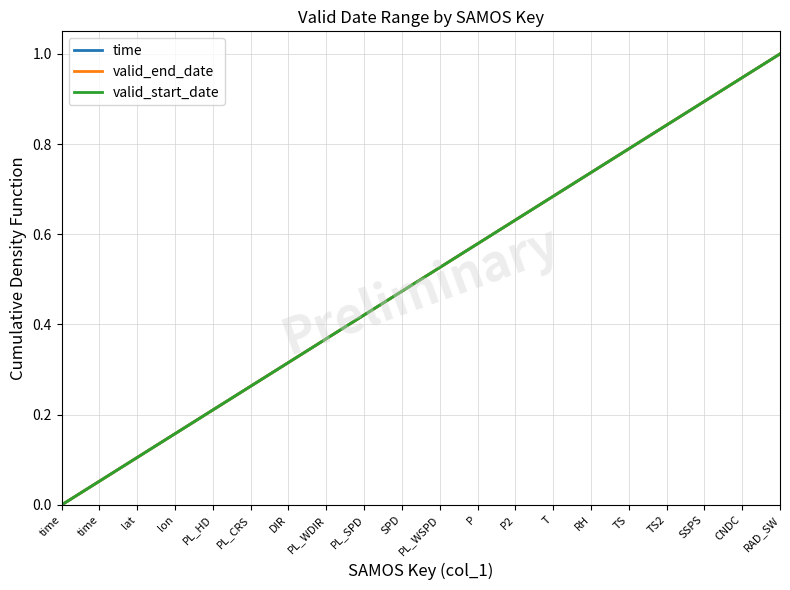

Which category has the highest value across all series?

RAD_SW